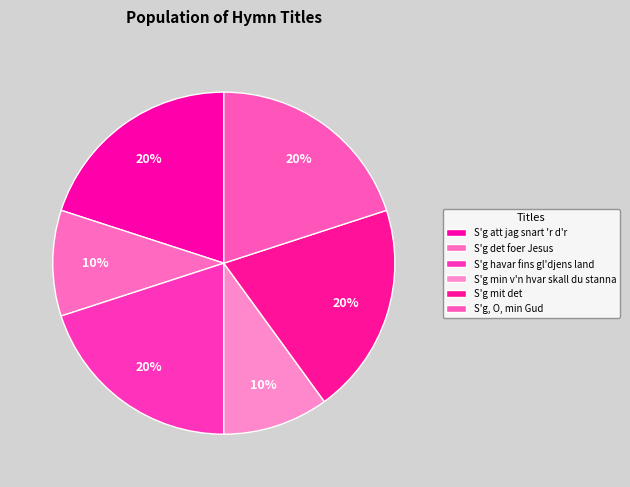

How many segments does this pie chart have?

6